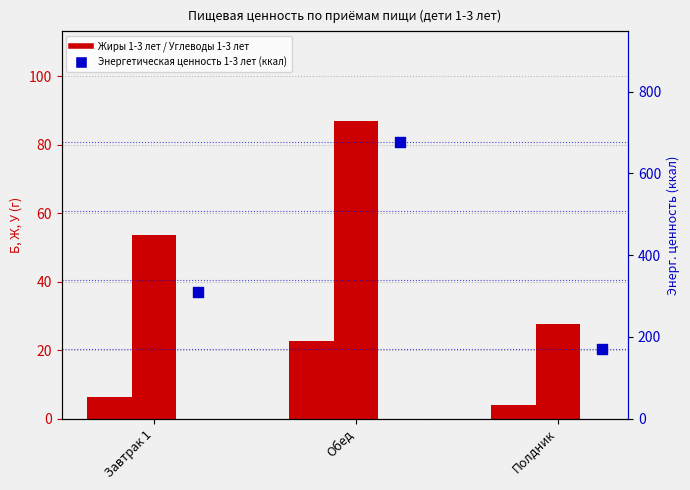

Which series reaches the minimum Y coordinate?

Жиры 1-3 лет